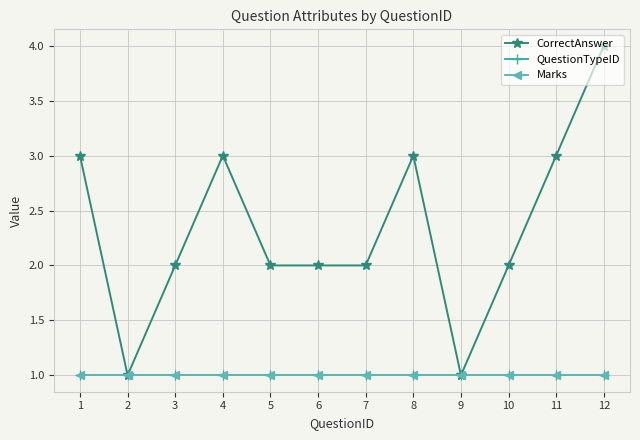

In CorrectAnswer, how many points are lower than both neighbors (excluding endpoints)?

2